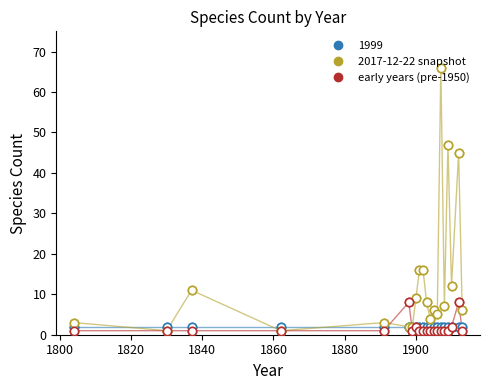

True or false: 2017-12-22 snapshot has more than 2 interior local peaks.

True